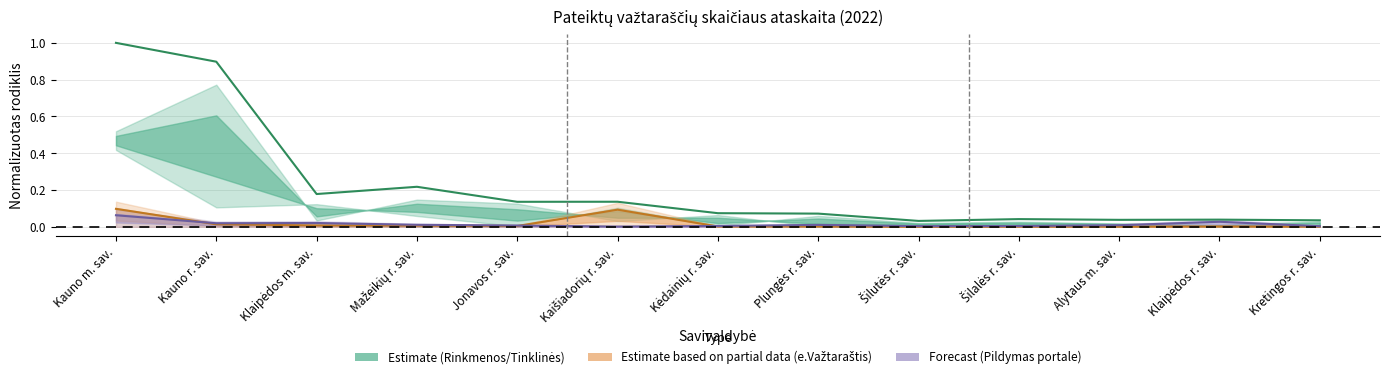

At which category does Pateiktų važtaraščių skaičius reach its first local peak?

Mažeikių r. sav.